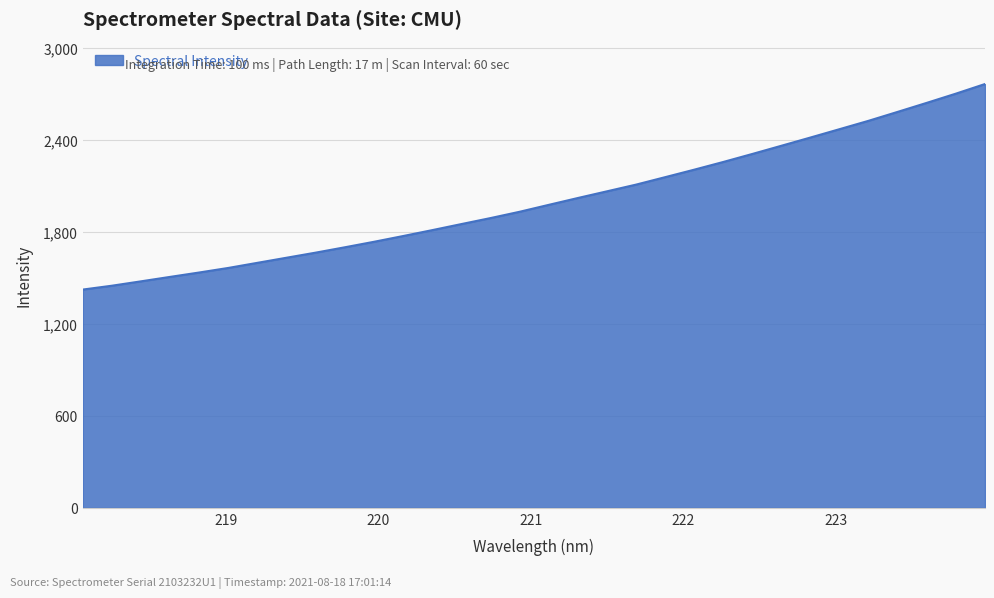

What is the smallest value displayed?

1424.0